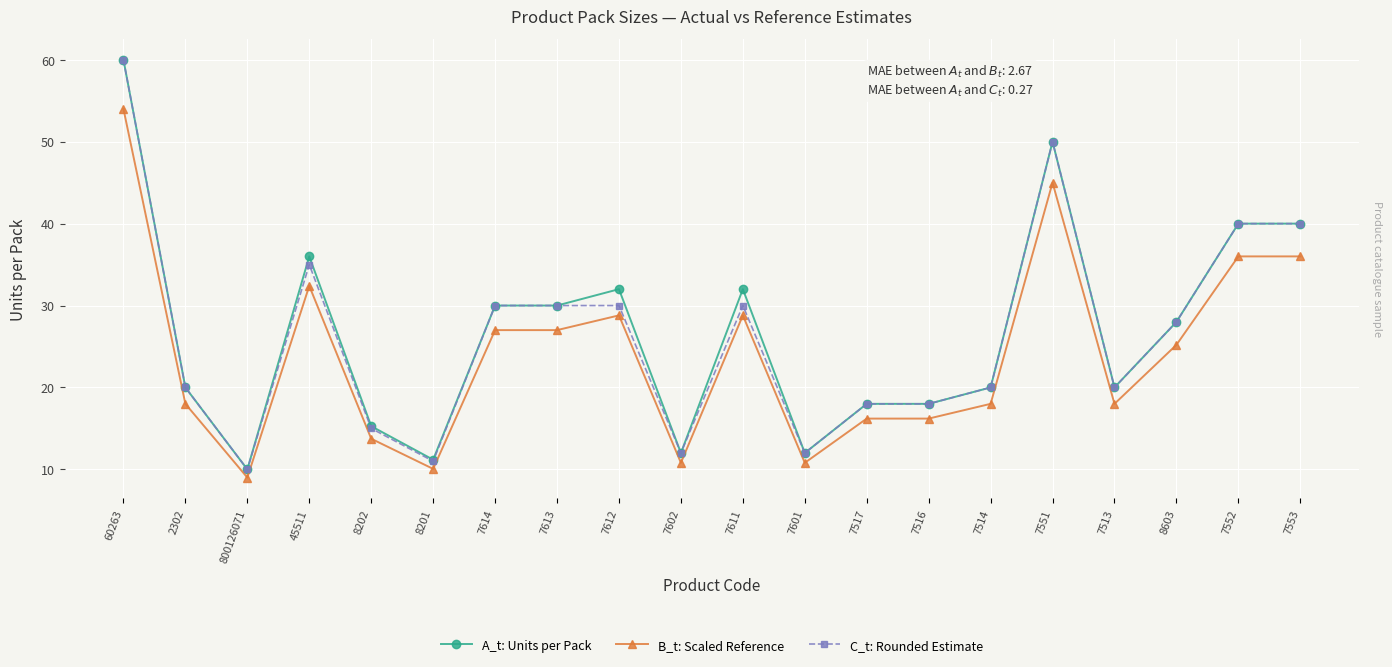

How many distinct data groups are displayed?

3